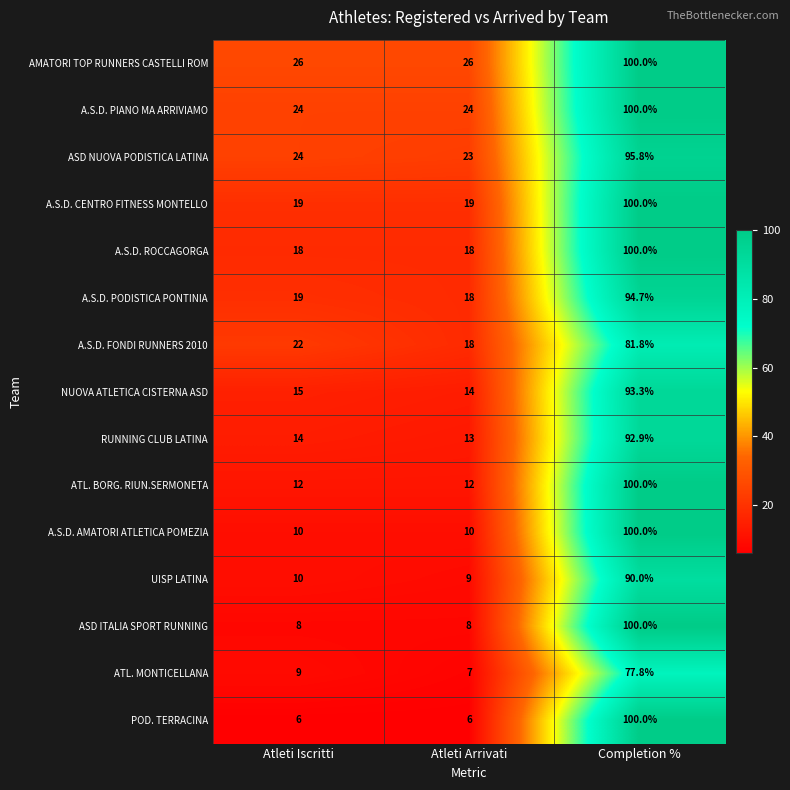

How many values in the AMATORI TOP RUNNERS CASTELLI ROM series exceed 26?

1